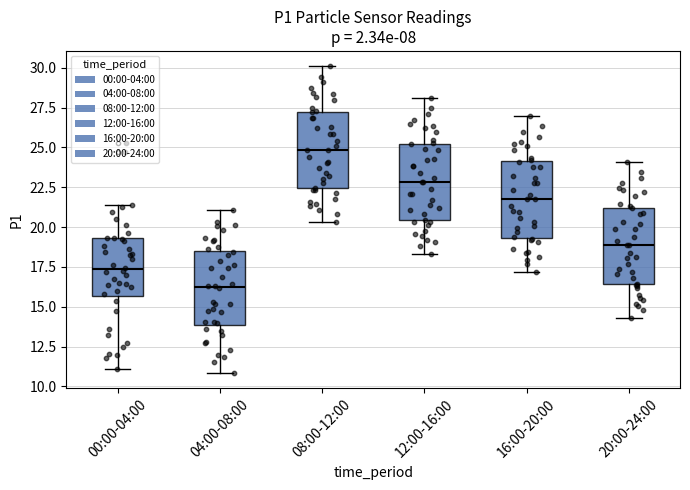

Reading left to right, read every box against the y-axis: the position of its median line, the range the box covers, and the ends of its whiskers. The values are not printed on the chart, so give them approximately, as read against the axis.

00:00-04:00: median 17.5, box 15.5 to 19.5, whiskers 11.0 to 21.5
04:00-08:00: median 16.5, box 14.0 to 18.5, whiskers 11.0 to 21.0
08:00-12:00: median 25.0, box 22.5 to 27.0, whiskers 20.5 to 30.0
12:00-16:00: median 23.0, box 20.5 to 25.0, whiskers 18.5 to 28.0
16:00-20:00: median 22.0, box 19.5 to 24.0, whiskers 17.0 to 27.0
20:00-24:00: median 19.0, box 16.5 to 21.0, whiskers 14.5 to 24.0